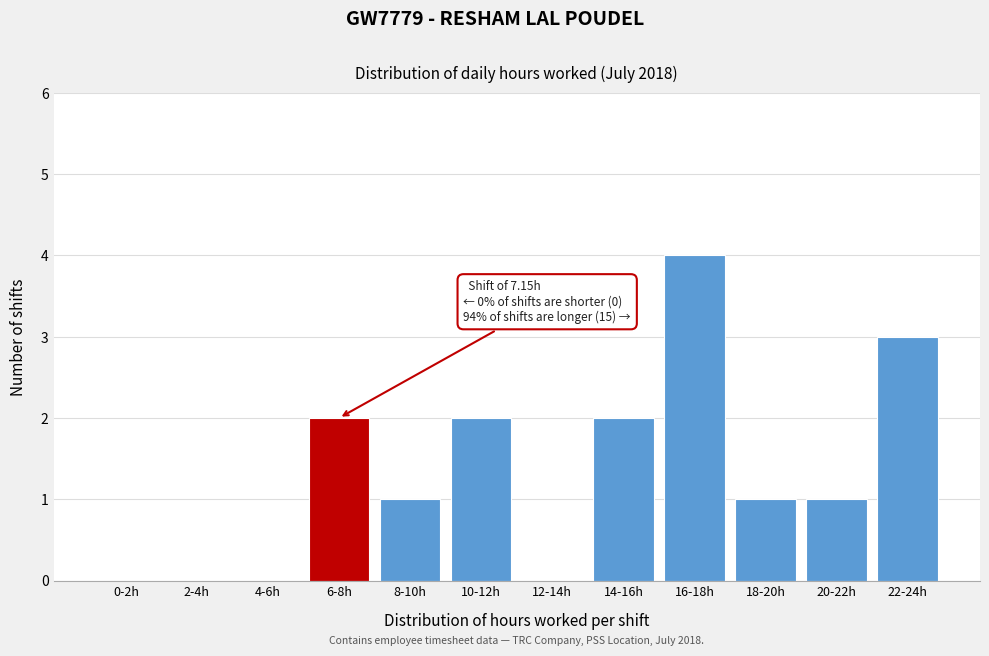

Reading left to right, extract all data points from this chart.

0-2h=0	2-4h=0	4-6h=0	6-8h=2	8-10h=1	10-12h=2	12-14h=0	14-16h=2	16-18h=4	18-20h=1	20-22h=1	22-24h=3